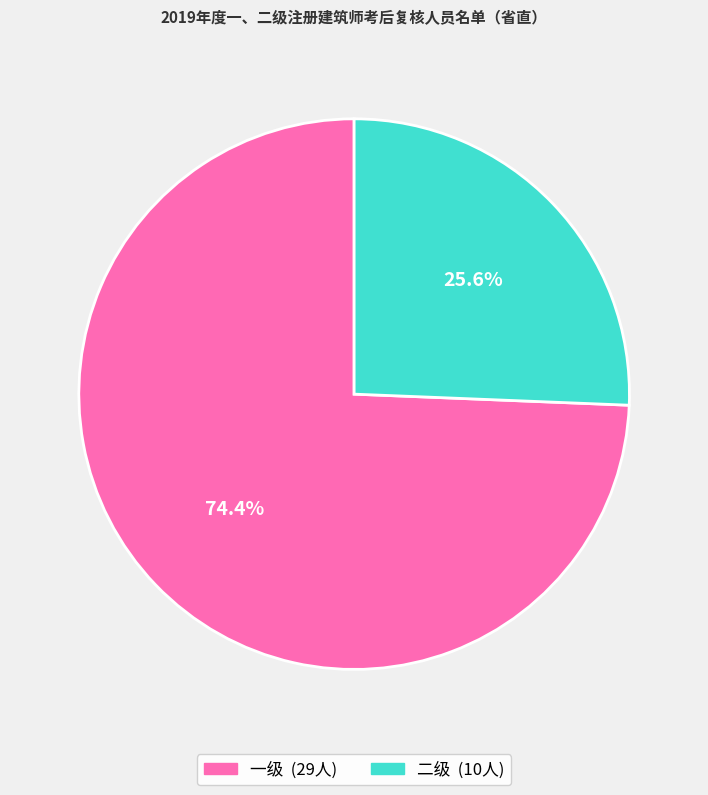

Count the number of slices in the pie.

2